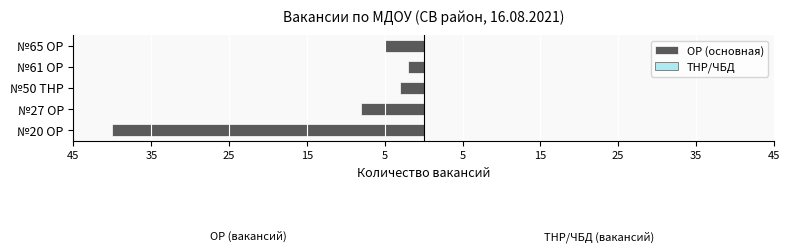

Are the bars horizontal?

Yes